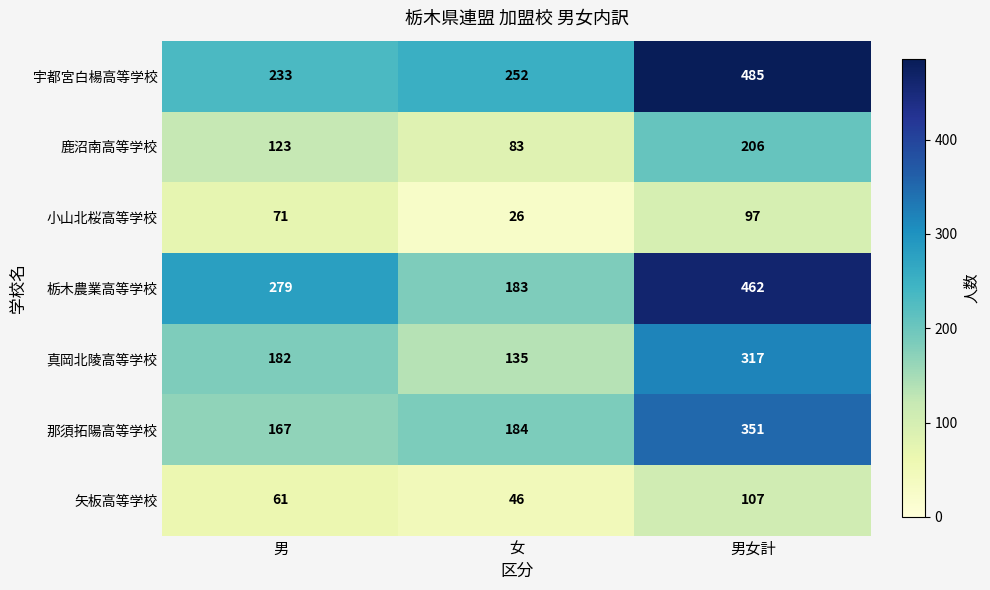

Rank the categories by 真岡北陵高等学校 value from lowest to highest.

女, 男, 男女計